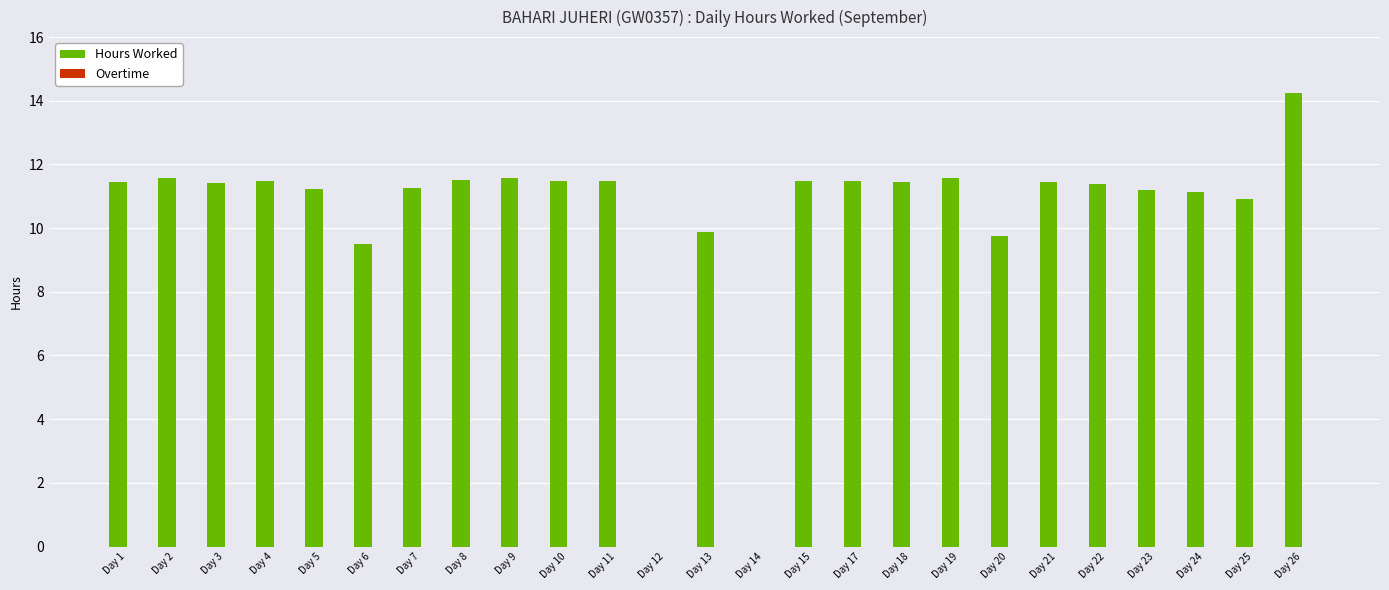

Count the number of categories in the chart.

25